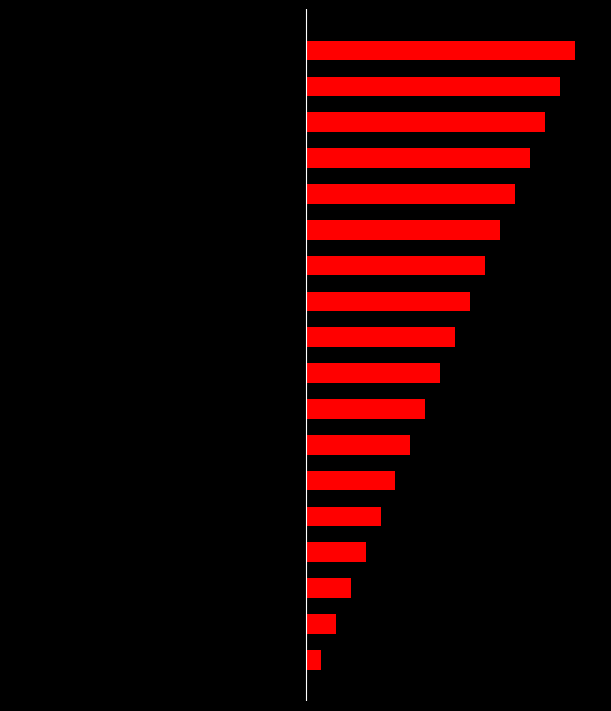

What is the value of the Result (Right) bar at the 14th from the left?

14